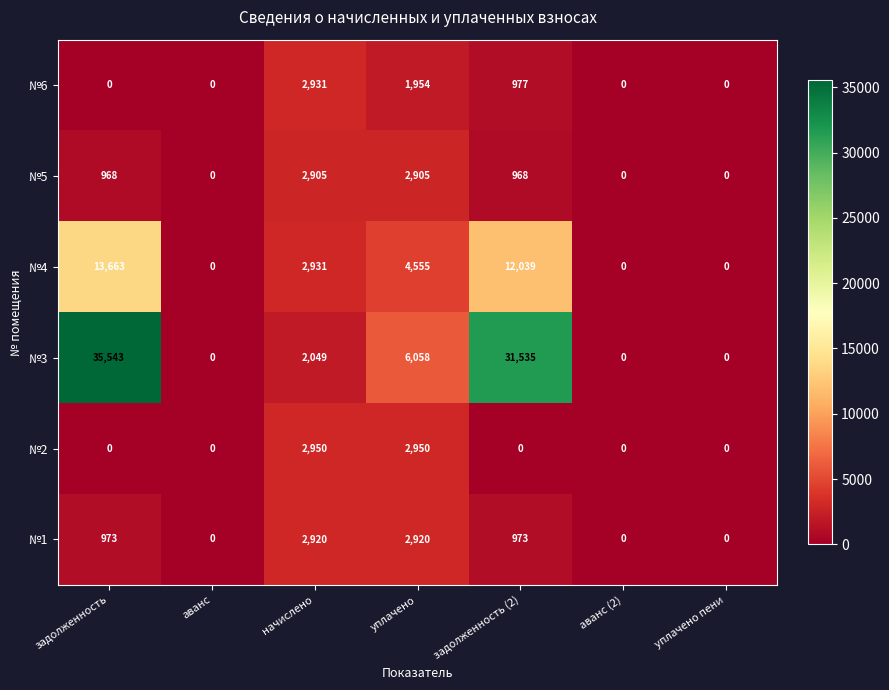

At which label does №3 reach its peak?

задолженность